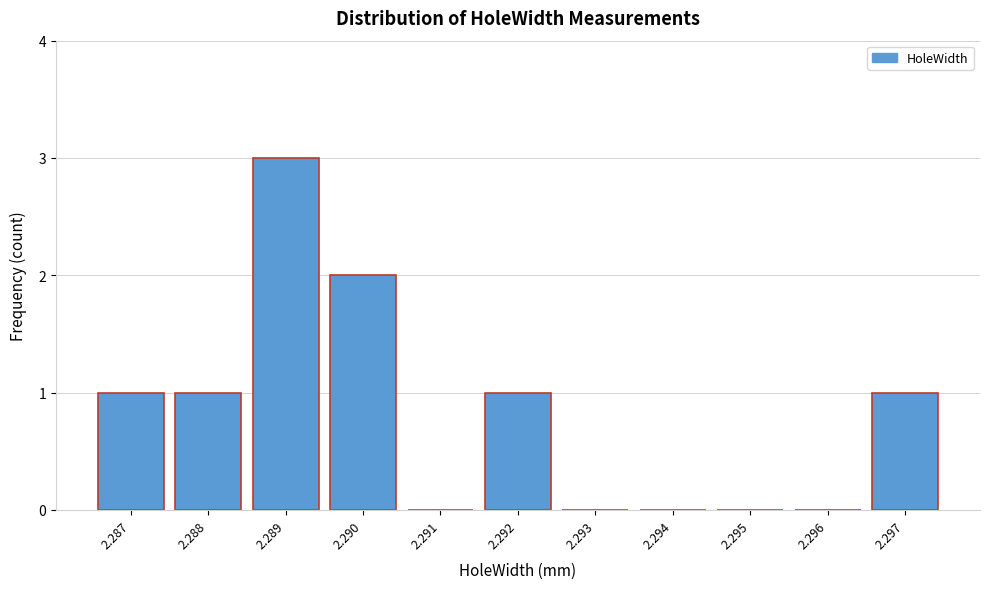

Reading left to right, what are all the values shown in this chart?

2.287=1	2.288=1	2.289=3	2.290=2	2.291=0	2.292=1	2.293=0	2.294=0	2.295=0	2.296=0	2.297=1